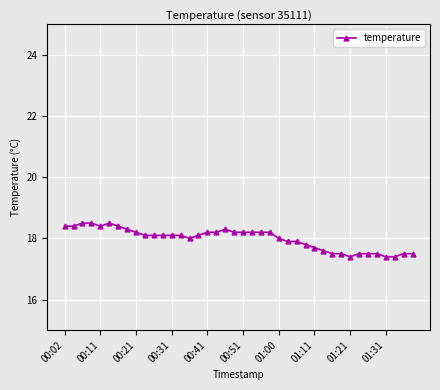

How many series are shown in this chart?

1